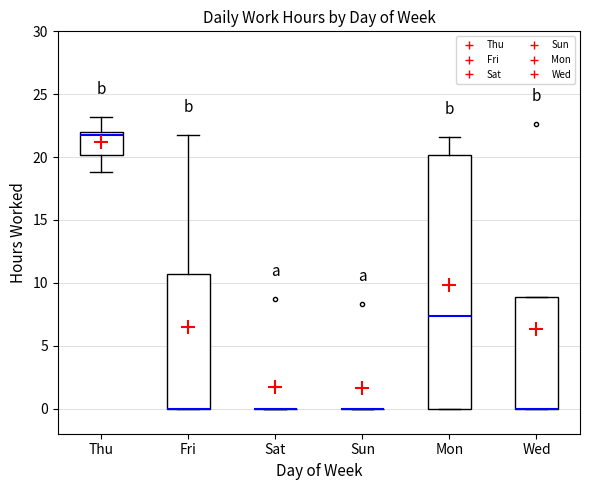

Reading left to right, read every box against the y-axis: the position of its median line, the range the box covers, and the ends of its whiskers. The values are not printed on the chart, so give them approximately, as read against the axis.

Thu: median 22.0 (just below the box's upper edge), box 20.0 to 22.0, whiskers 19.0 to 23.0
Fri: median 0.0 (drawn on the box's lower edge), box 0.0 to 10.5, whiskers 0.0 to 22.0
Sat: box collapsed to a line at 0.0, whiskers 0.0 to 0.0
Sun: box collapsed to a line at 0.0, whiskers 0.0 to 0.0
Mon: median 7.5, box 0.0 to 20.0, whiskers 0.0 to 21.5
Wed: median 0.0 (drawn on the box's lower edge), box 0.0 to 9.0, whiskers 0.0 to 9.0